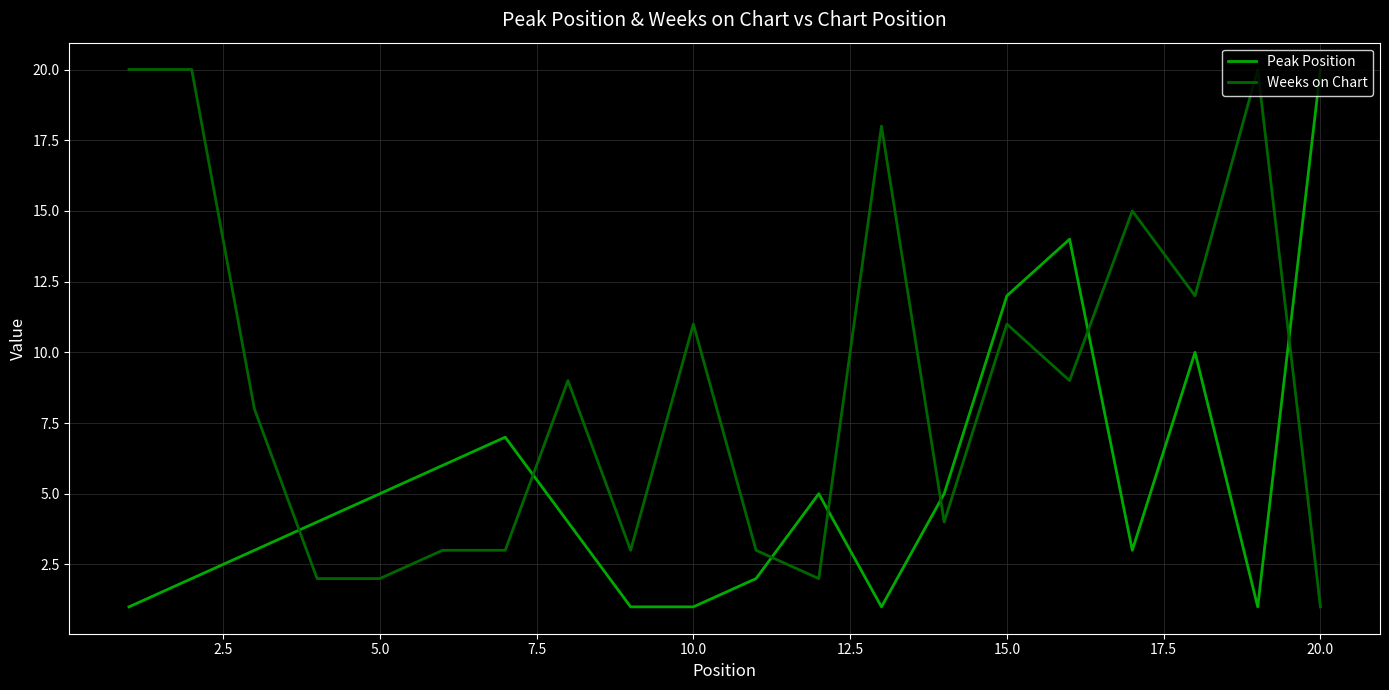

True or false: Weeks on Chart and Peak Position intersect in this chart.

True